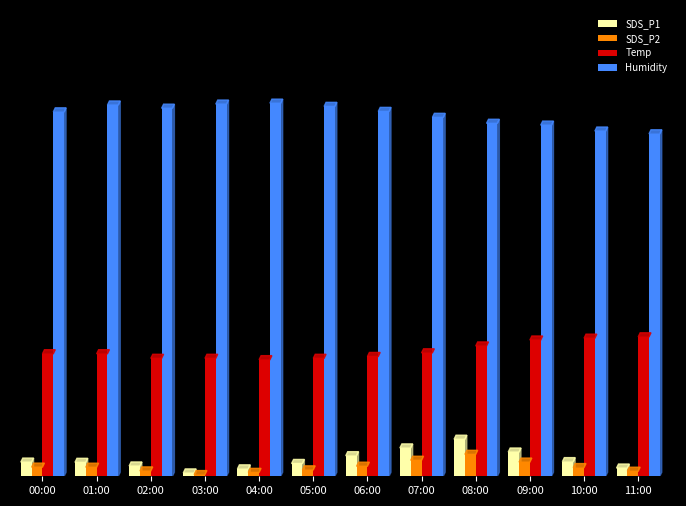

What are all the series names shown in the legend?

SDS_P1, SDS_P2, Temp, Humidity